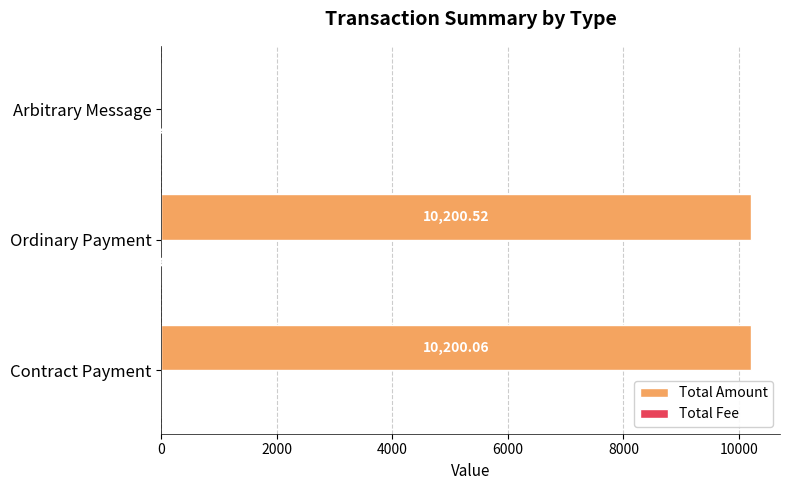

What is the sum of all Total Amount values?

20400.6